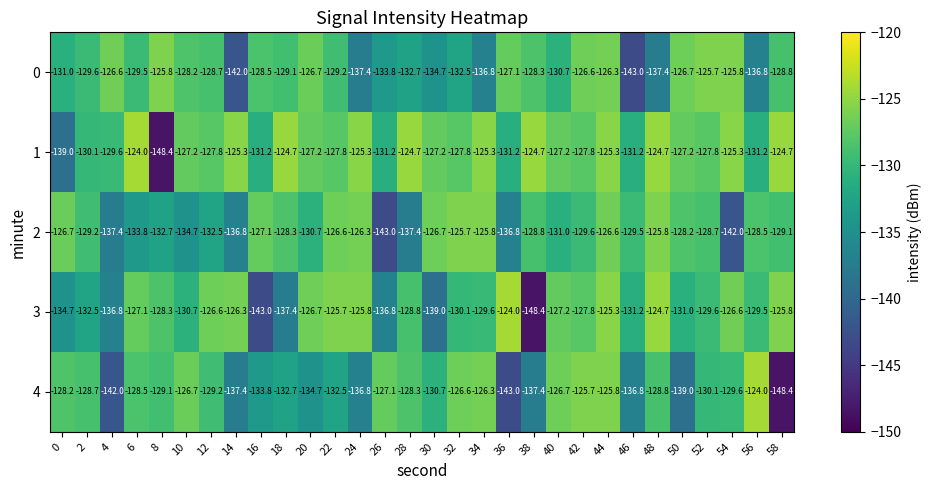

What is the highest value of the 4 series?

-124.0